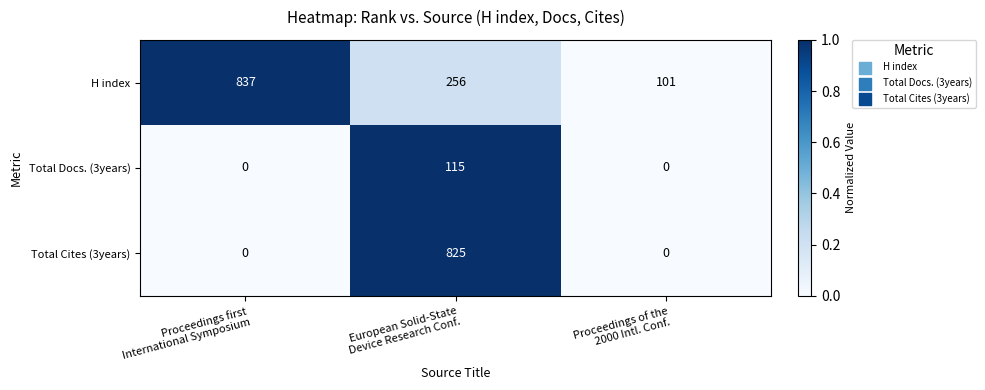

Which series has the largest total across all categories?

H index